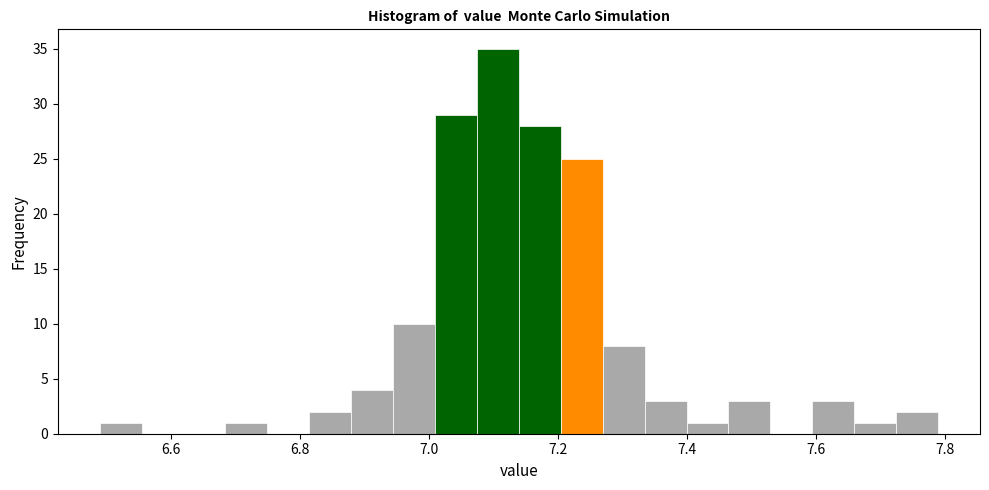

Around what value on the x-axis is the tallest bar? Give the approximate position of its centre, as read against the axis.

7.10